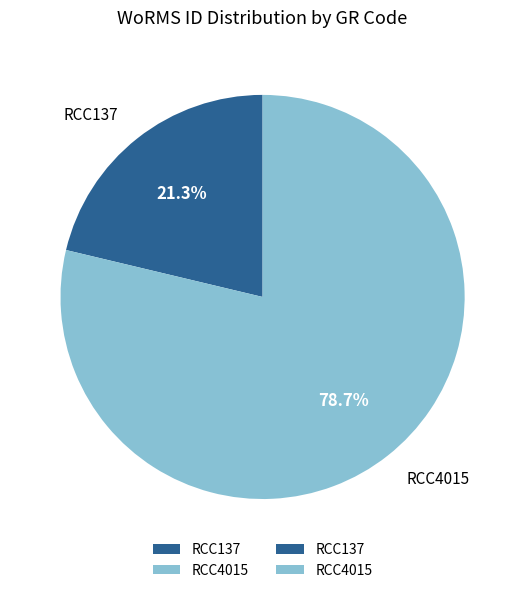

What percentage do RCC4015 and RCC137 together represent?

100.0%